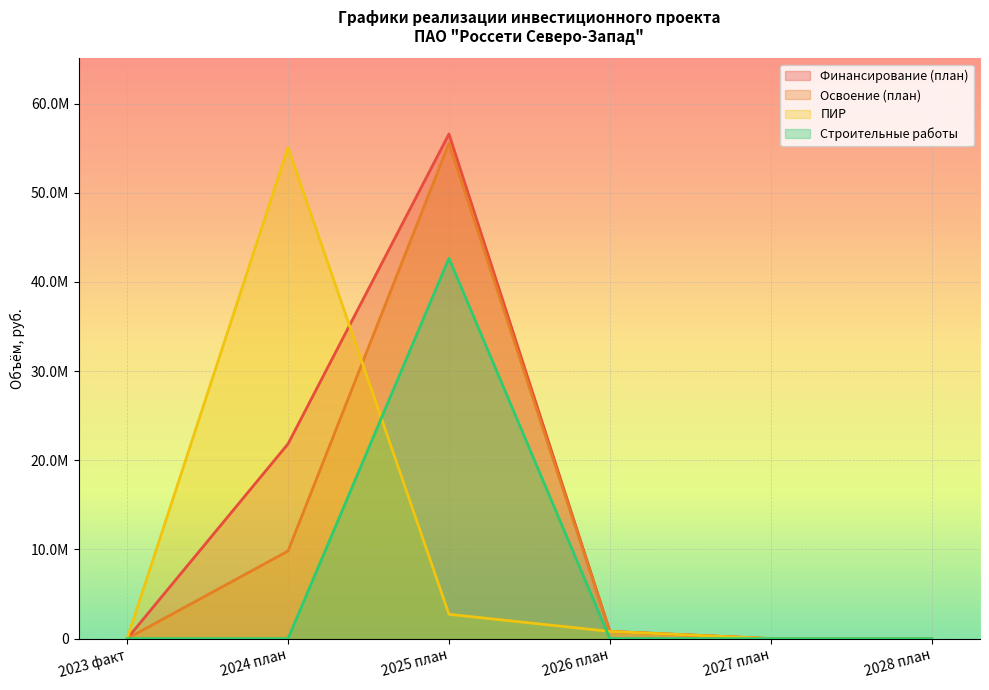

Where do ПИР and Финансирование (план) first cross each other?

2024 план and 2025 план